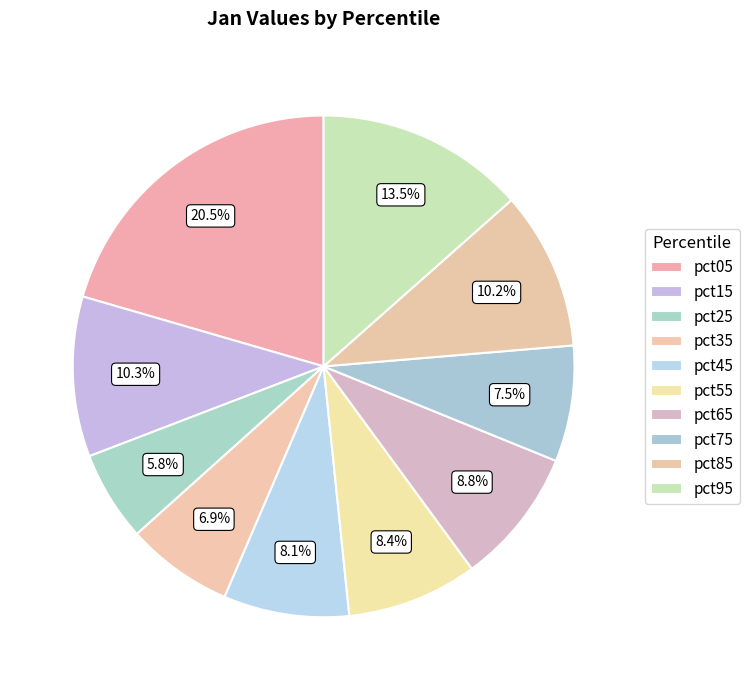

True or false: pct35 accounts for 13% of the total.

False